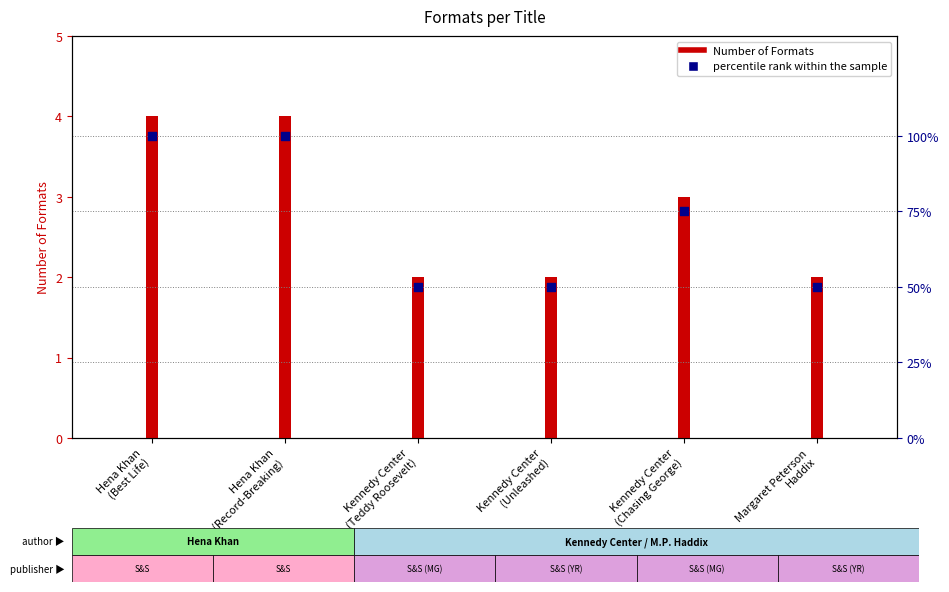

At how many categories does at least one series exceed 60?

3